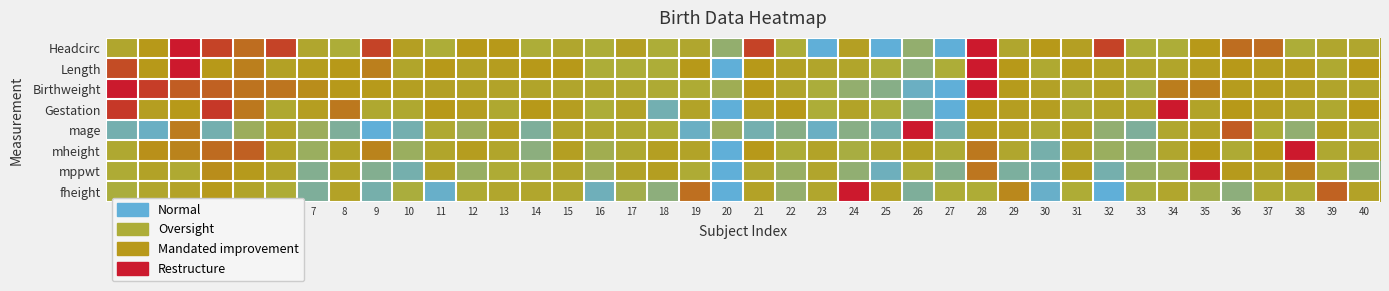

Which series changed the most between 32 and 33?

Headcirc